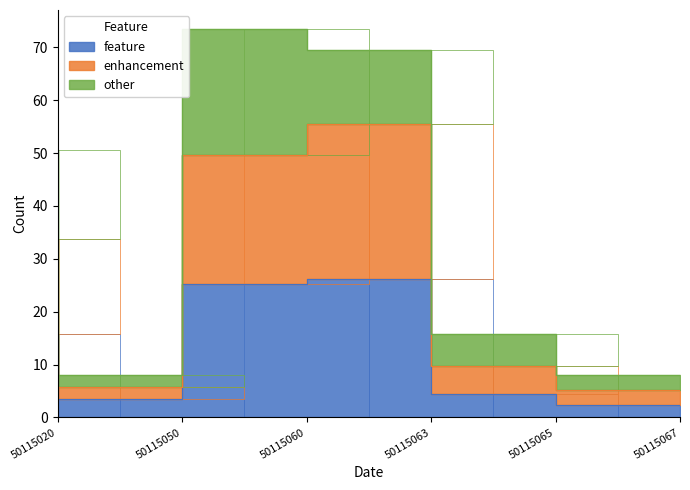

What is the total value across all series at 50115063?

69.4